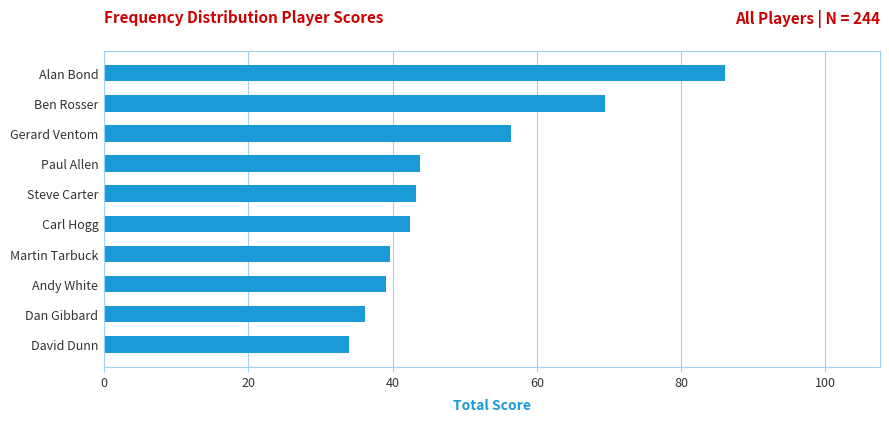

What is the change in value from David Dunn to Andy White?

+5.2